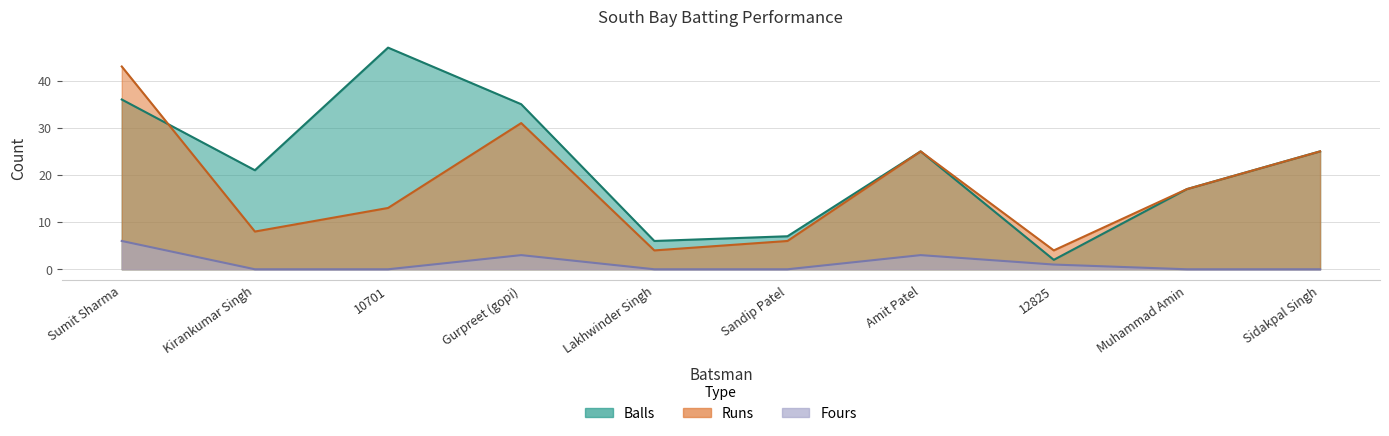

What is the label of the 4th point from the left?

Gurpreet (gopi)